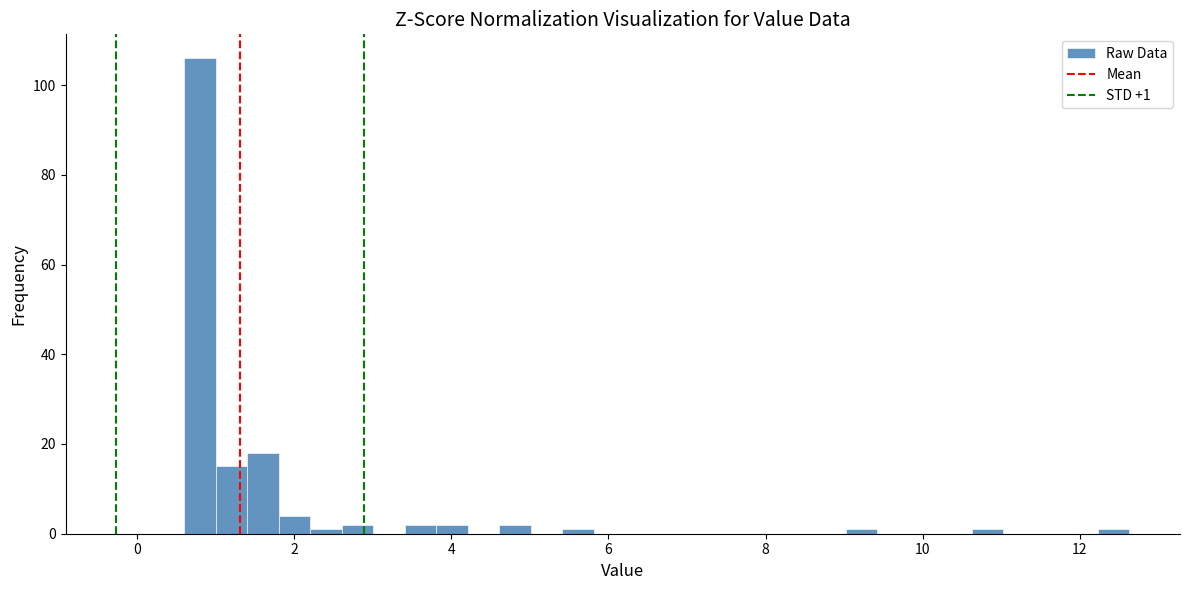

Read against the x-axis, roughly where is the centre of the tallest bar?

0.8